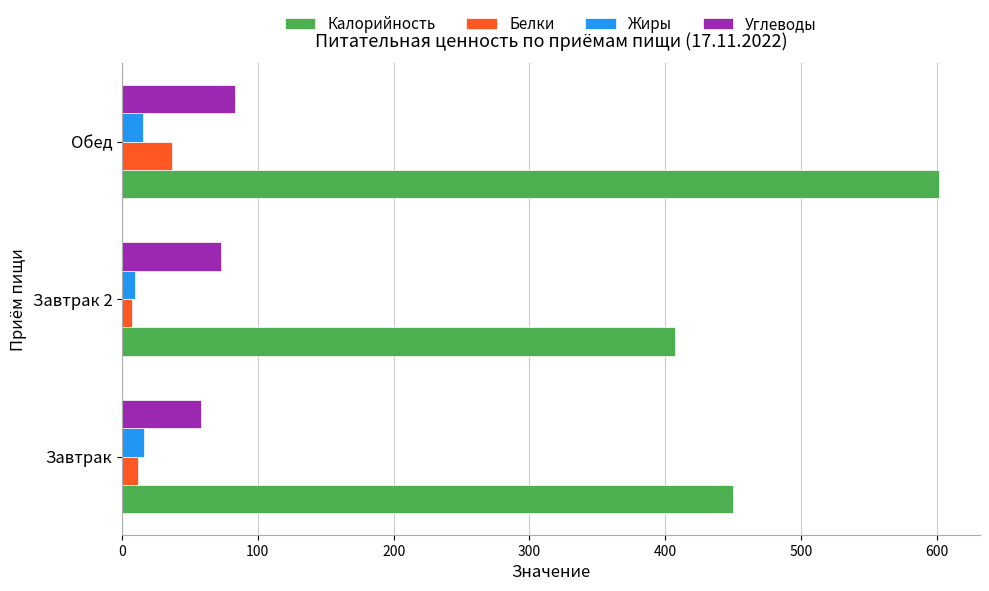

Which series has the largest range (max minus min)?

Калорийность